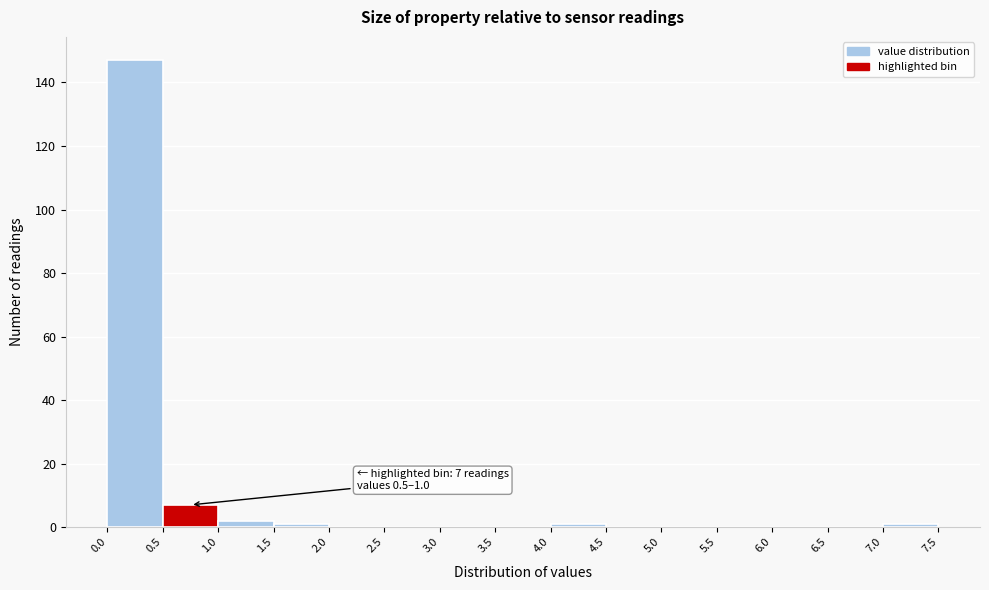

Over which range of the x-axis is the bar tallest?

0.0 to 0.5